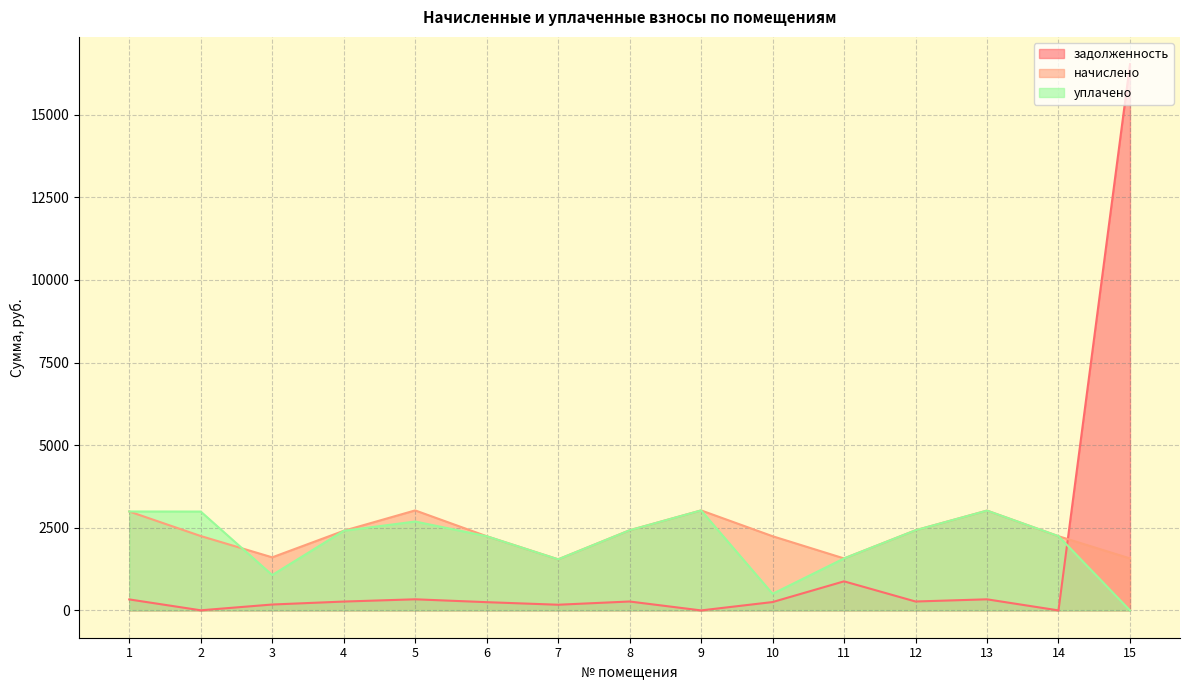

At how many categories does at least one series exceed 12425?

1